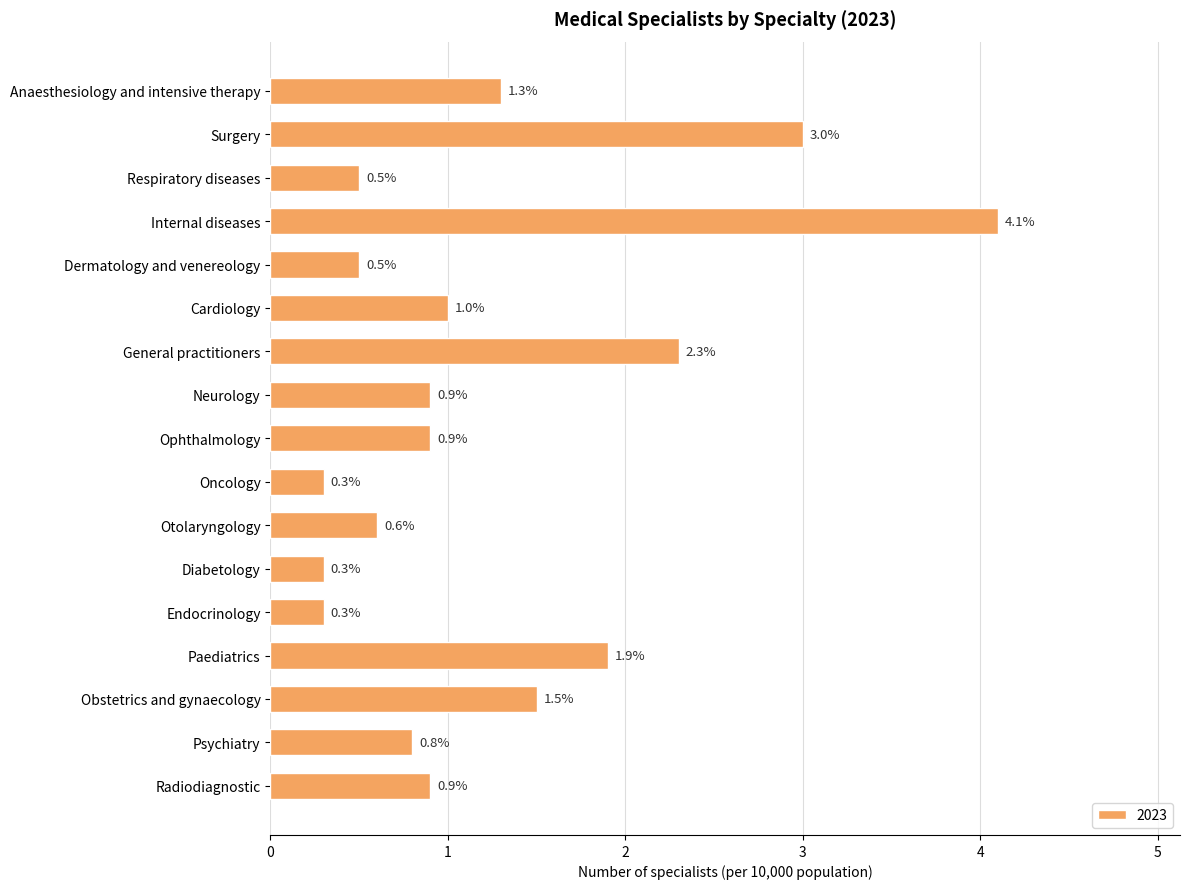

What is the label of the 17th bar from the top?

Radiodiagnostic